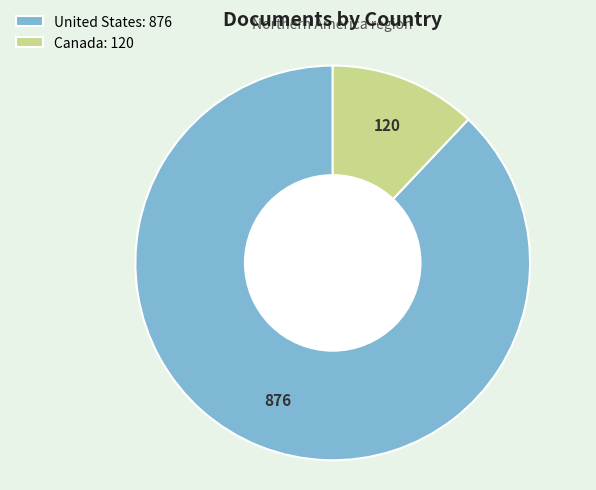

Is it true that United States is 96% of the pie?

False